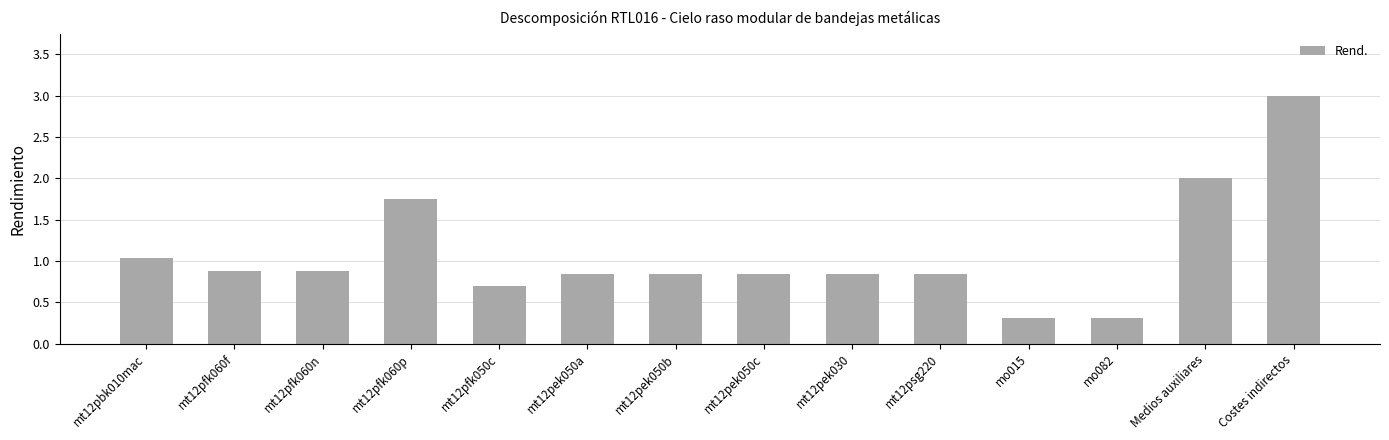

What is the approximate value at mt12pbk010mac?

1.0